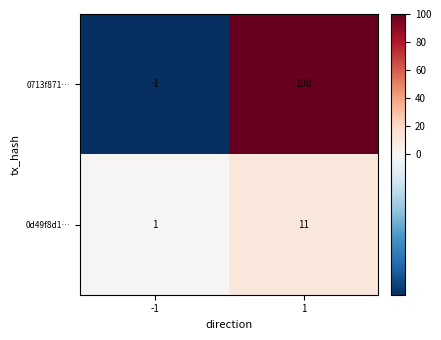

True or false: 0d49f8d1… has a value of 17 at 1.

False